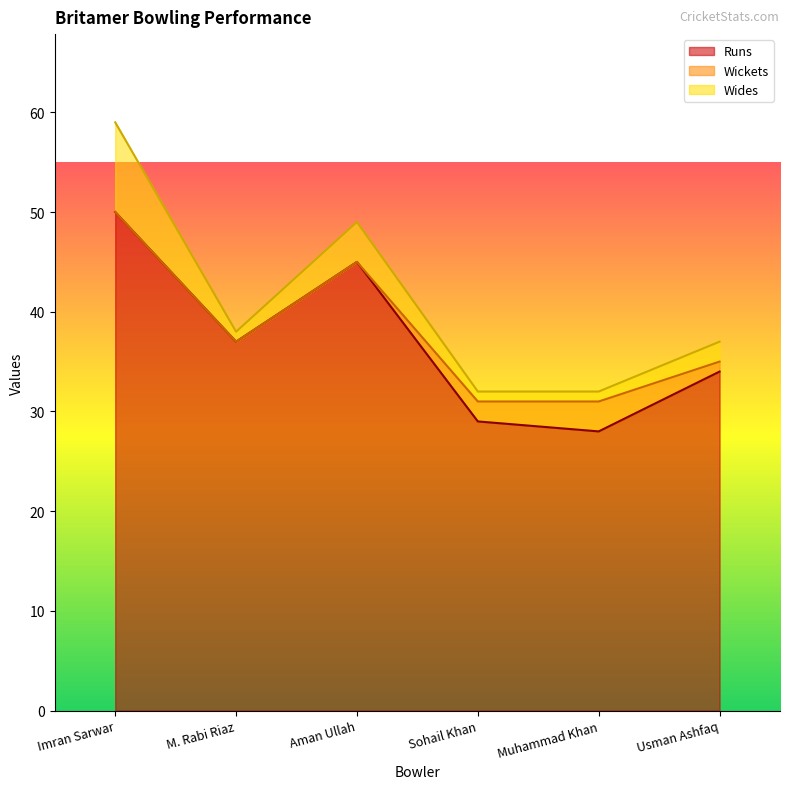

The Runs series shows 25 at Imran Sarwar. True or false?

False